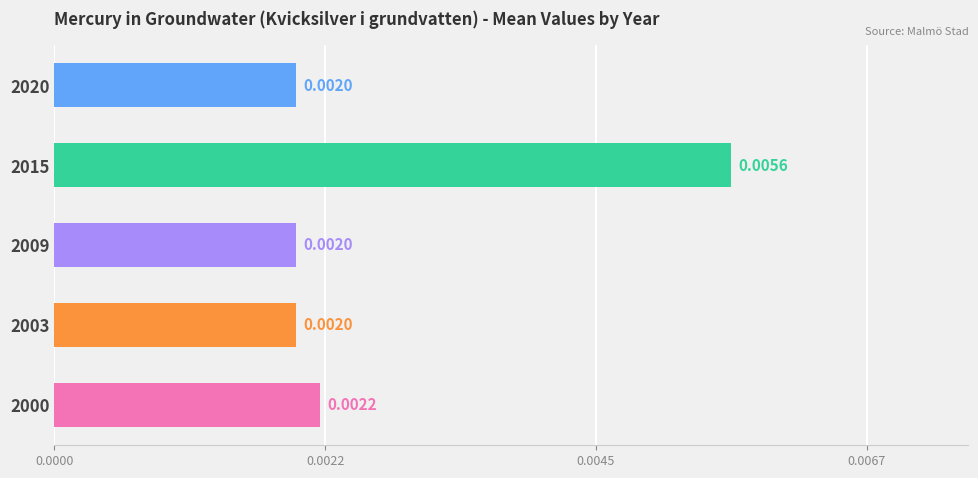

Which label corresponds to the largest value in the chart?

2015